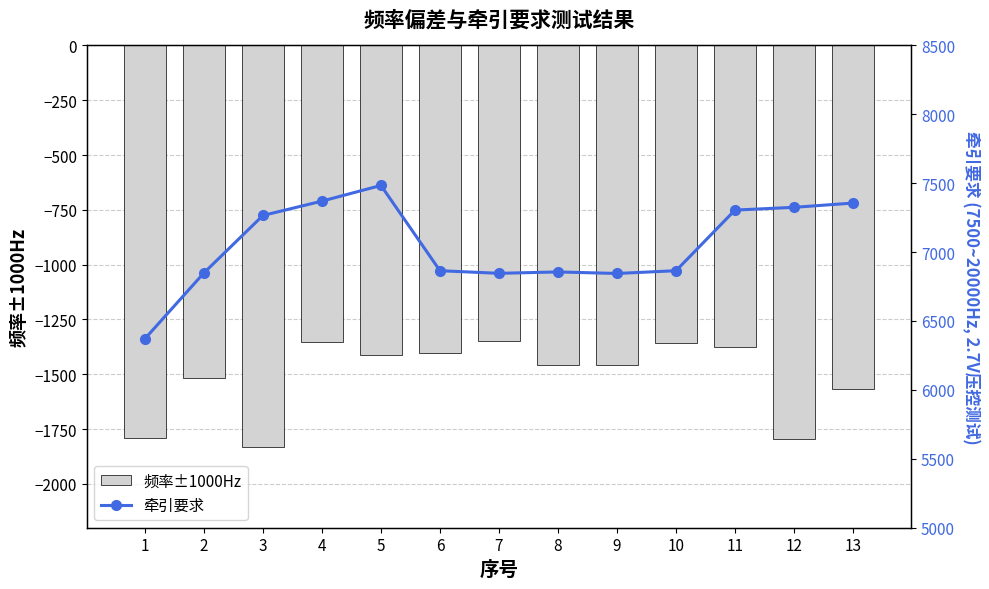

Reading right to left, extract all data points from this chart.

频率±1000Hz: 13=-1567	12=-1795	11=-1378	10=-1358	9=-1457	8=-1456	7=-1348	6=-1405	5=-1414	4=-1355	3=-1831	2=-1519	1=-1792
牵引要求: 13=7356	12=7325	11=7305	10=6865	9=6845	8=6856	7=6846	6=6865	5=7484	4=7370	3=7266	2=6849	1=6371